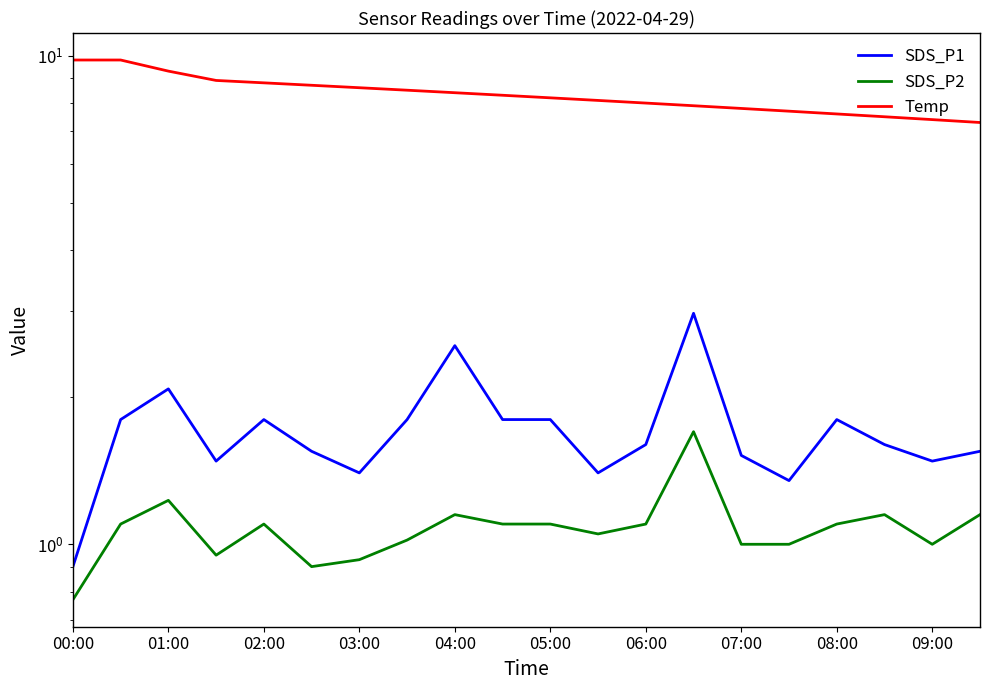

What is the label of the 8th point from the left?

07:00